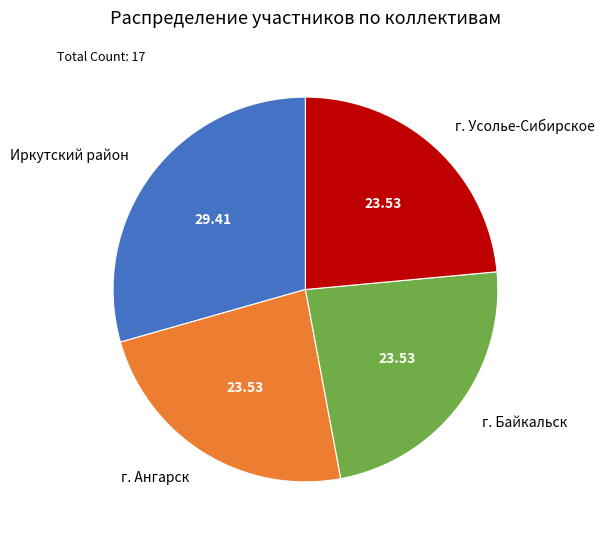

Combined, do г. Ангарск and г. Байкальск account for over 50%?

No